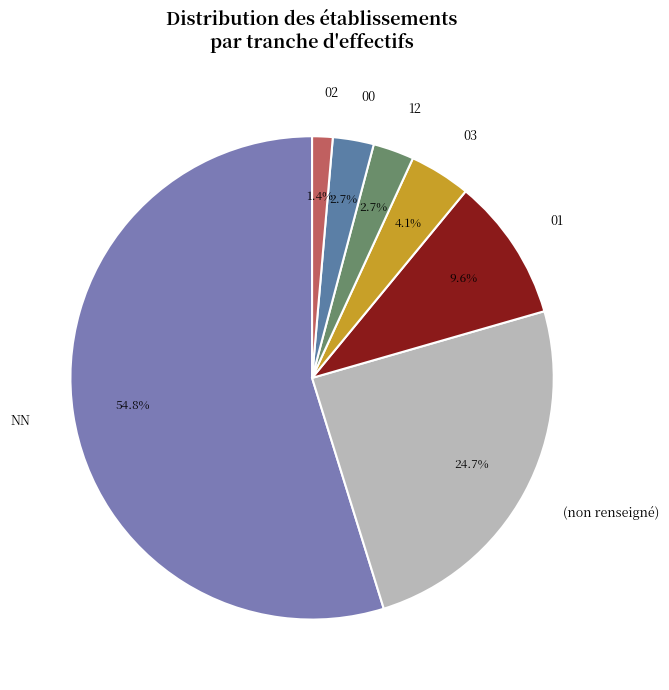

Approximately how many times larger is the value at (non renseigné) compared to 03?

6.0